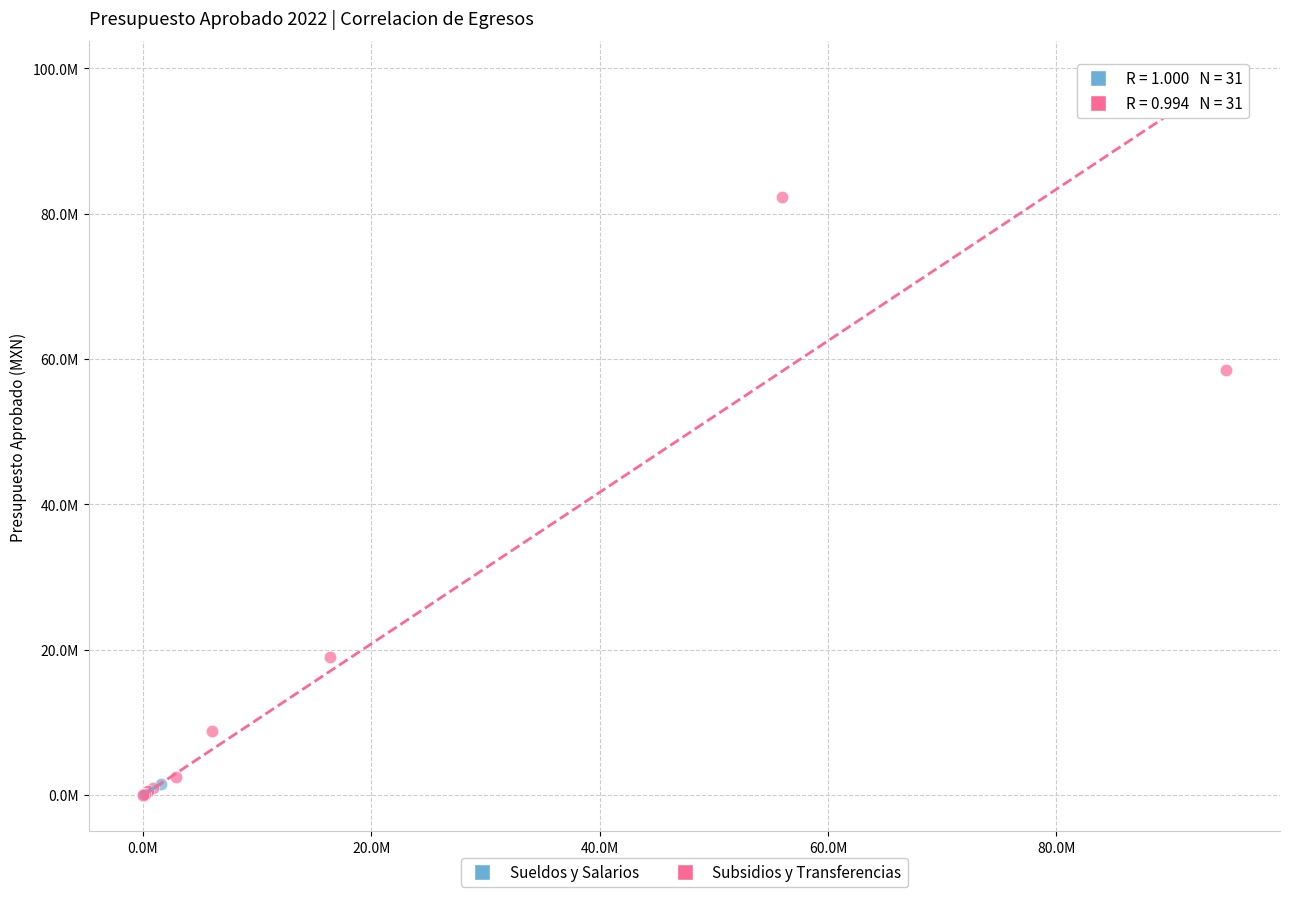

What are all the series names shown in the legend?

Sueldos y Salarios, Subsidios y Transferencias